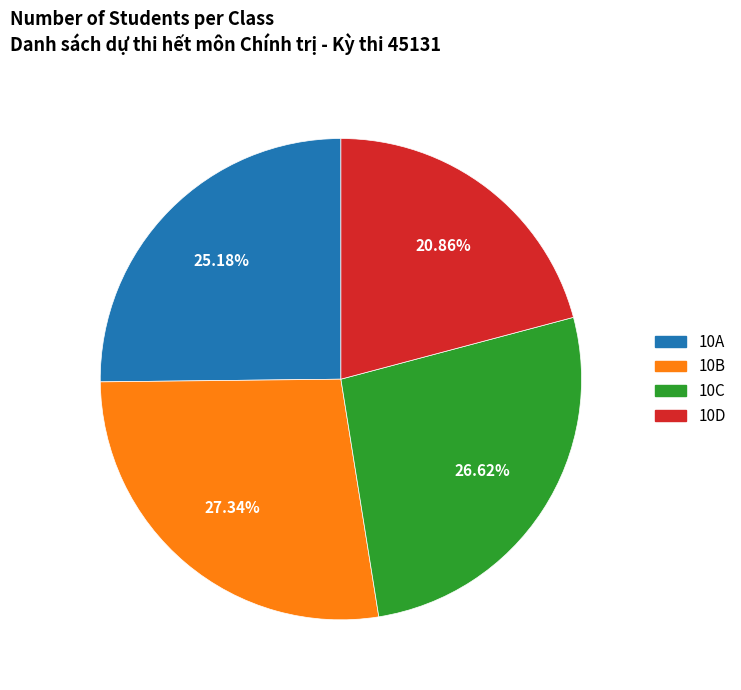

What is the smallest slice in the pie chart?

10D